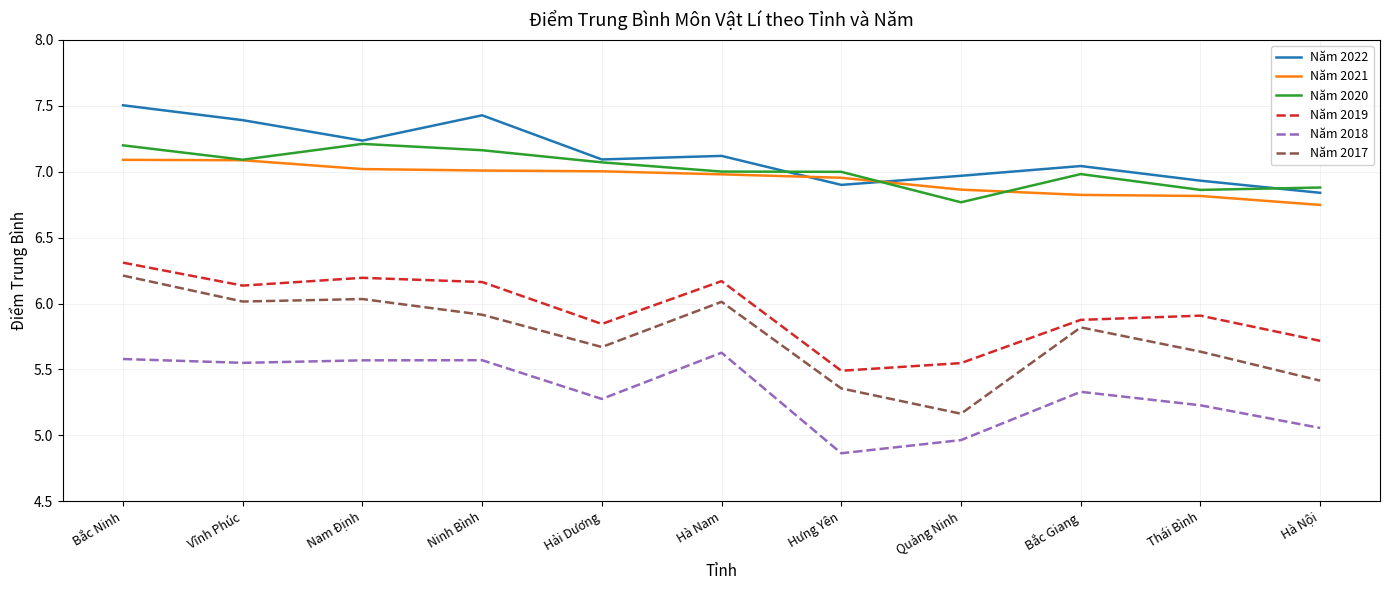

Where is the first local minimum for Năm 2022?

Nam Định